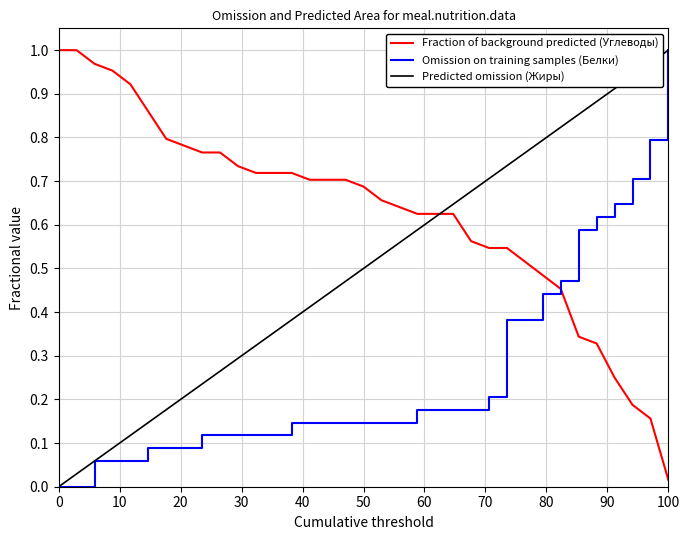

Rank the series by their average value, from highest to lowest.

Fraction of background predicted (Углеводы), Predicted omission (Жиры), Omission on training samples (Белки)